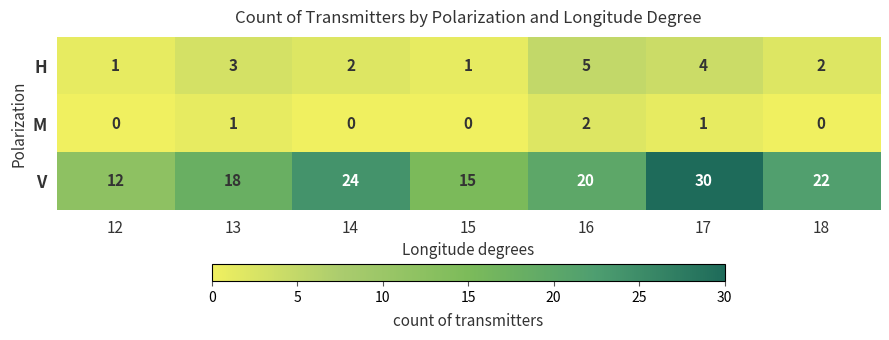

Reading left to right, list all the values displayed in this chart.

H: 1	3	2	1	5	4	2
M: 0	1	0	0	2	1	0
V: 12	18	24	15	20	30	22